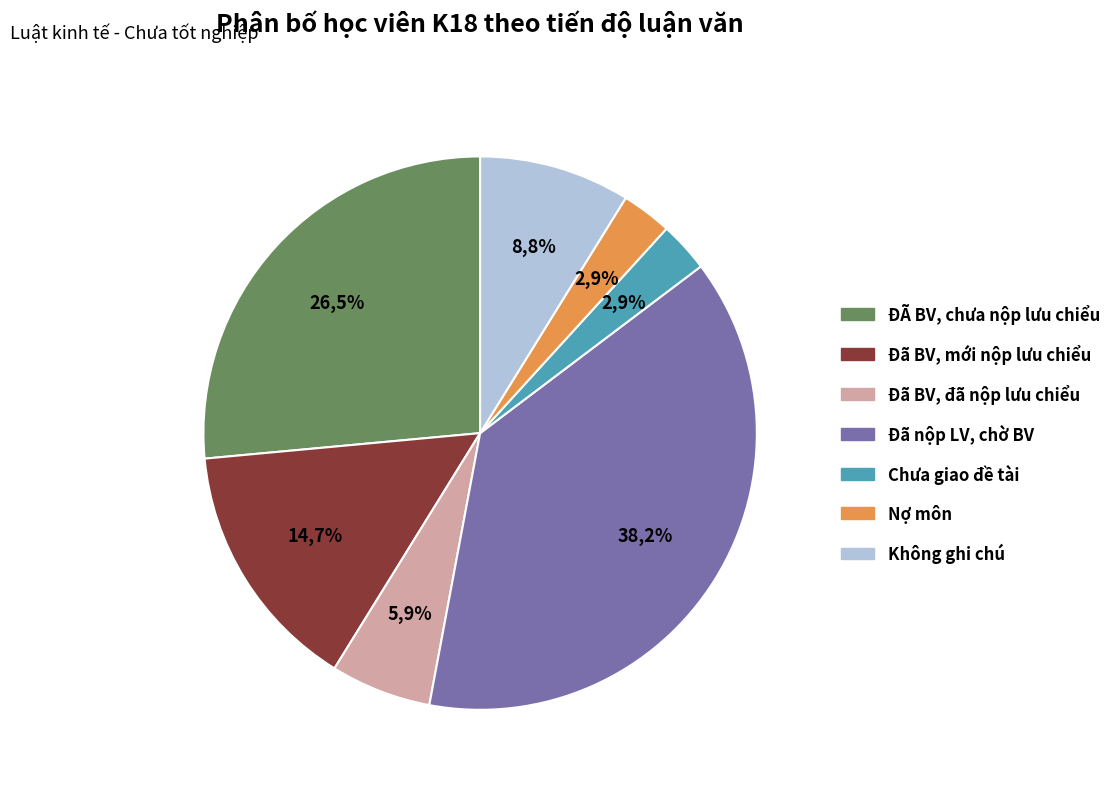

How many segments does this pie chart have?

2